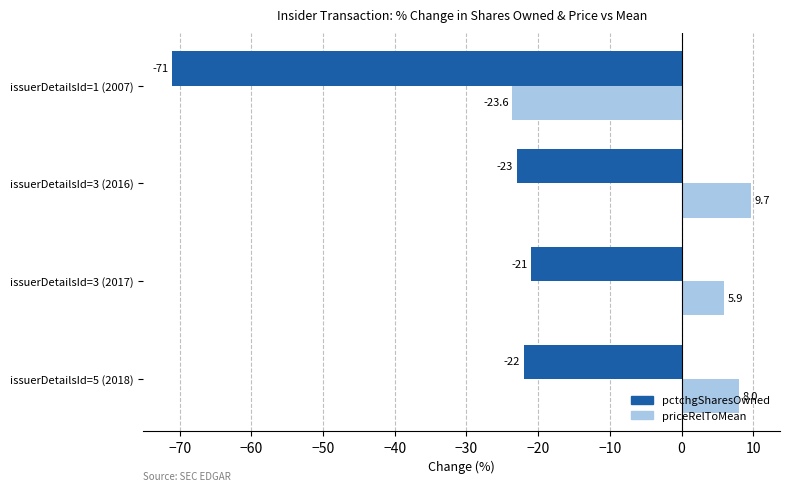

Which label corresponds to the smallest value in the chart?

issuerDetailsId=1 (2007)